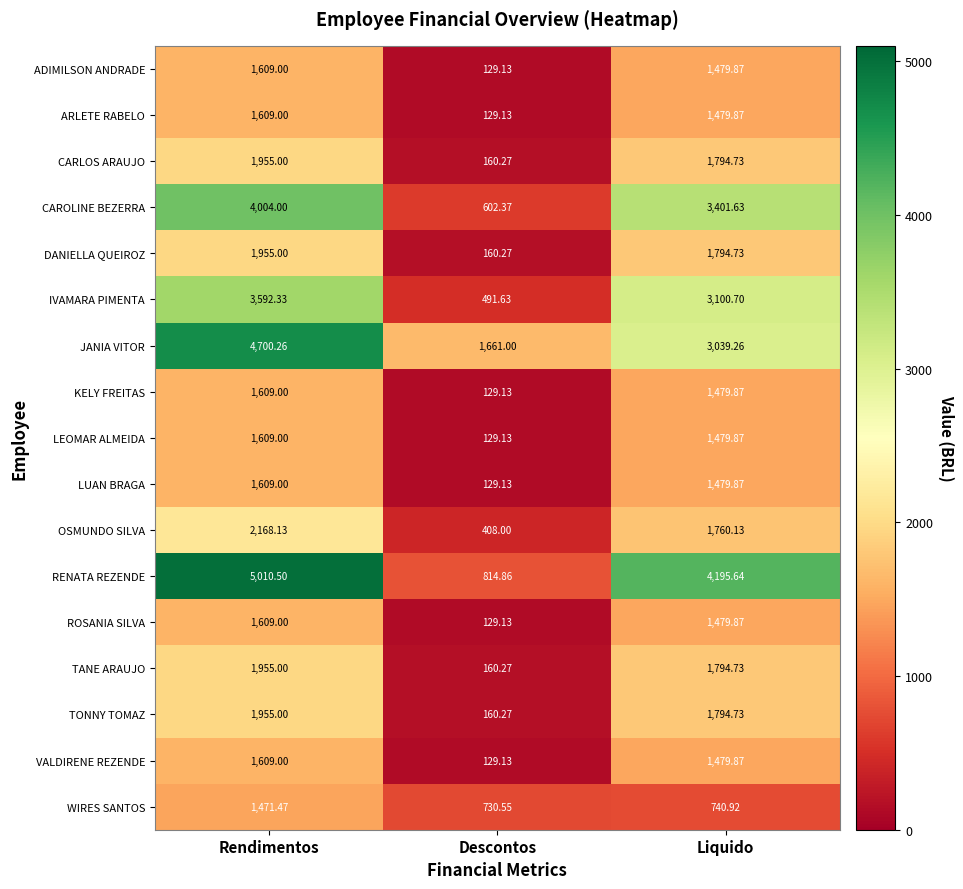

Which category has the lowest value across all series?

Descontos